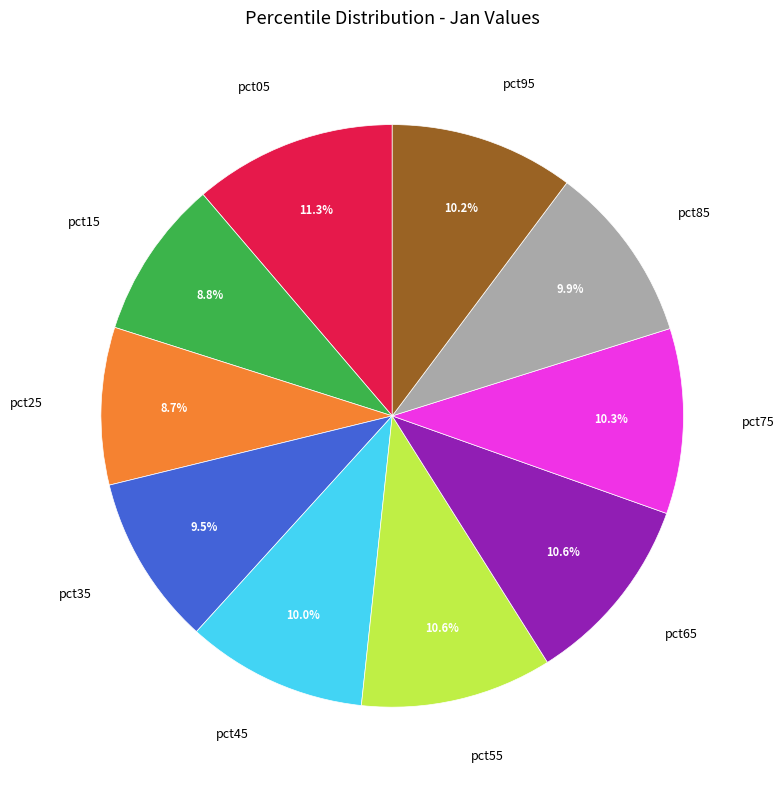

What percentage is the pct25 slice, to the nearest percent?

9%